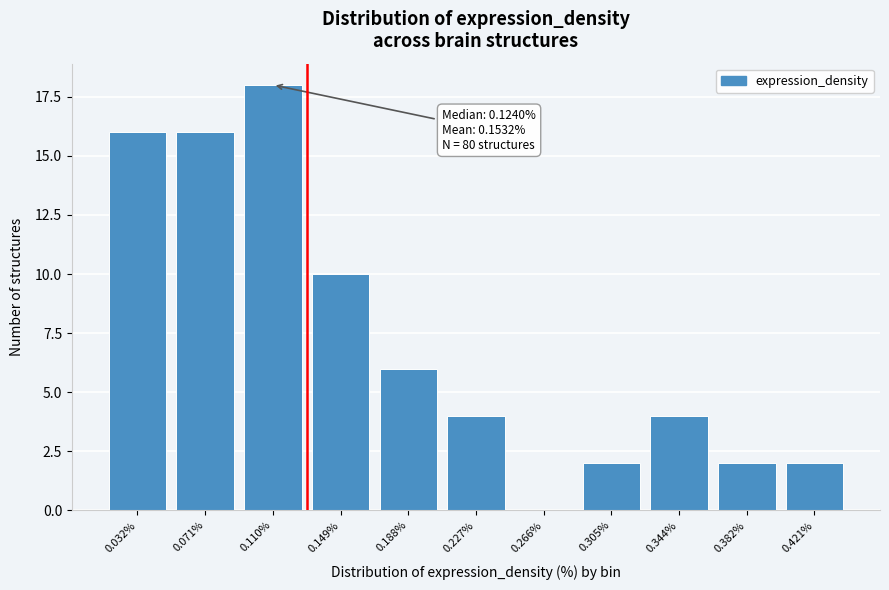

Reading left to right, list all the values displayed in this chart.

0.032%=16	0.071%=16	0.110%=18	0.149%=10	0.188%=6	0.227%=4	0.266%=0	0.305%=2	0.344%=4	0.382%=2	0.421%=2